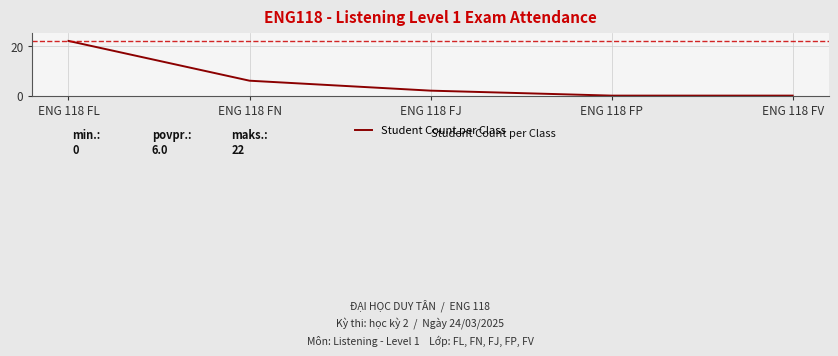

What is the sum of the values at ENG 118 FP and ENG 118 FJ?

2